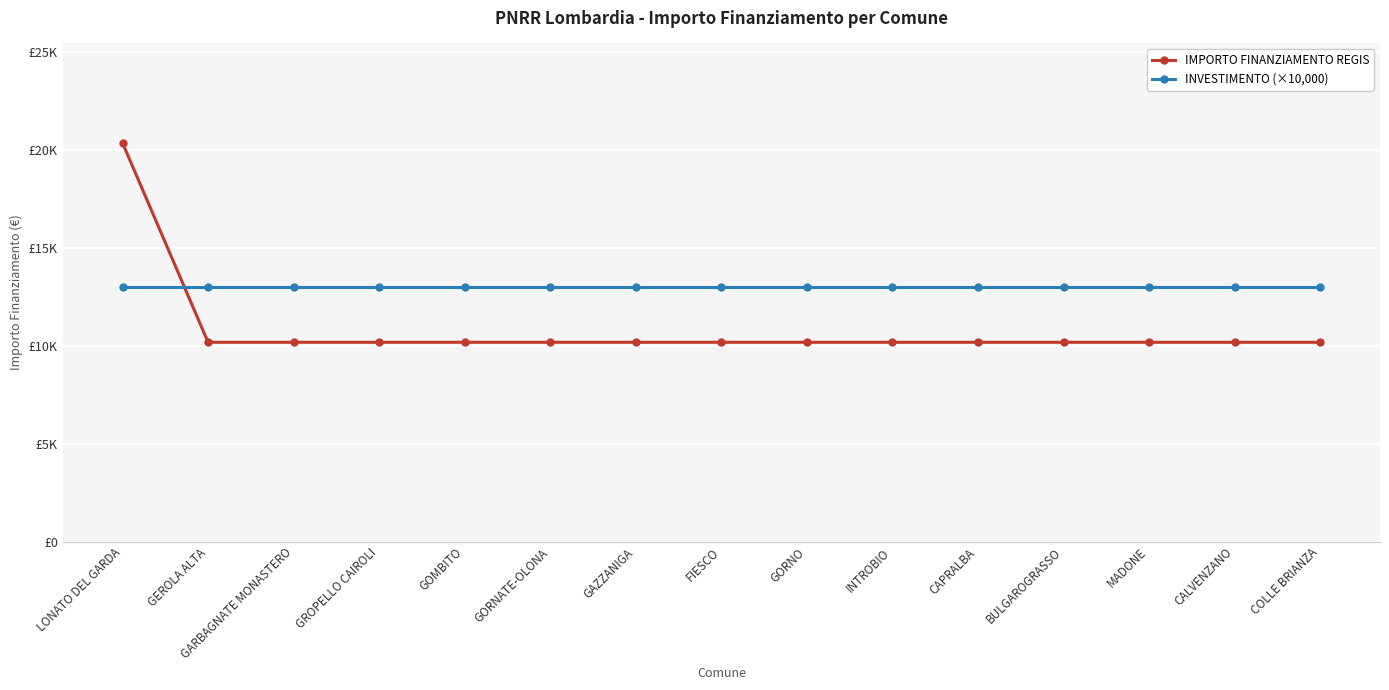

What are all the series names shown in the legend?

IMPORTO FINANZIAMENTO REGIS, INVESTIMENTO (×10,000)